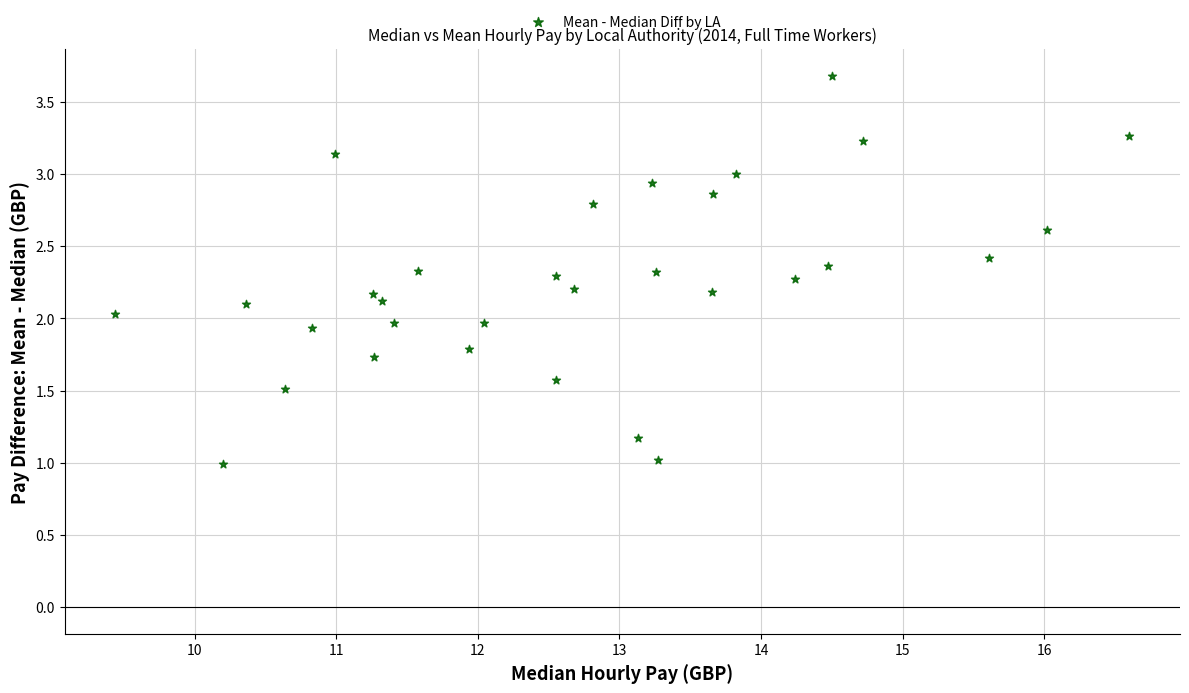

What is the range of Y values (max minus min)?

2.7